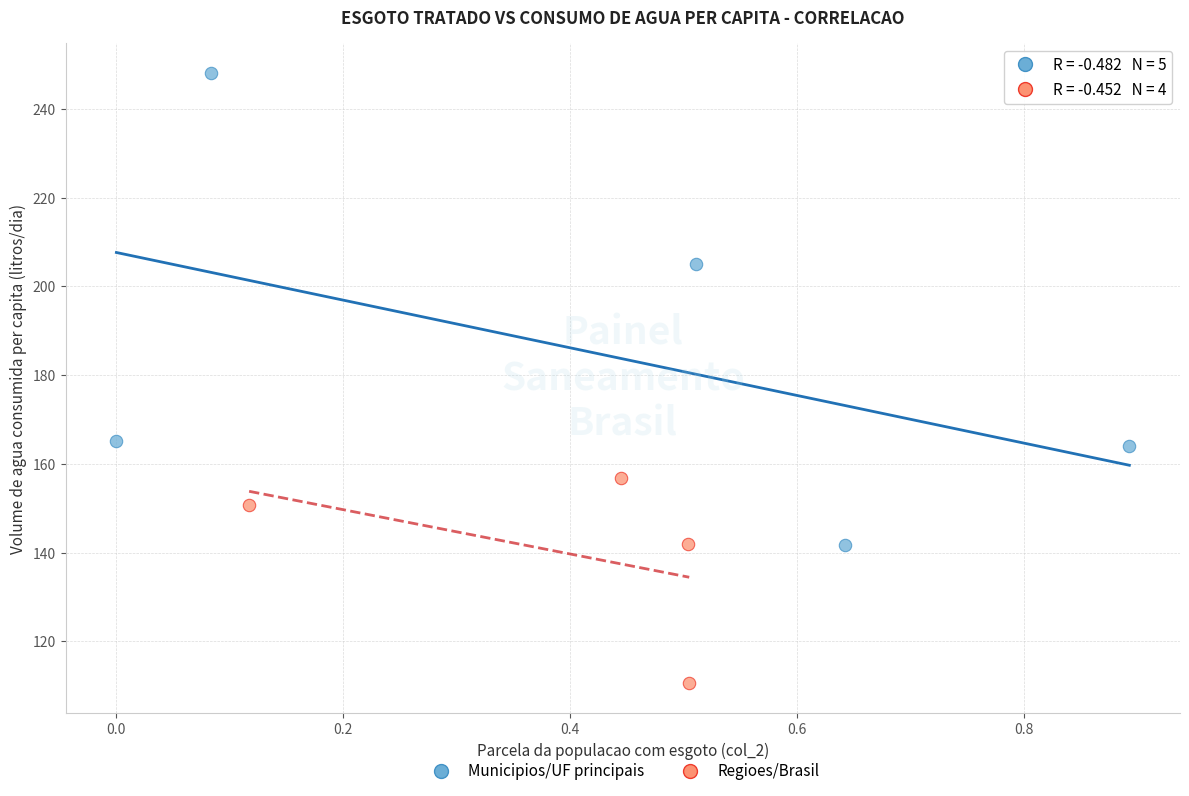

Which series has the largest Y range (max minus min)?

Municipios/UF principais